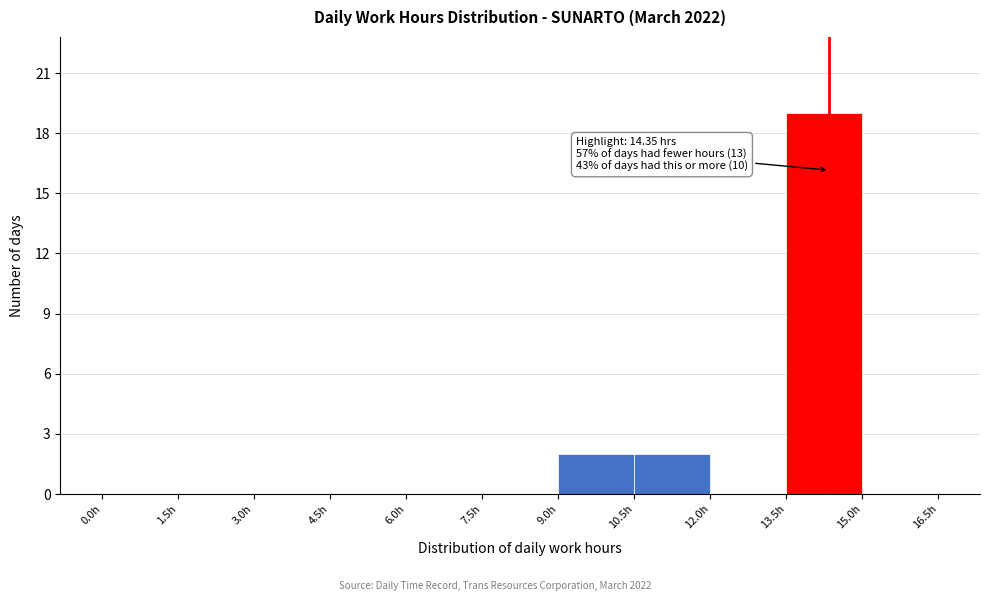

Over which range of the x-axis is the bar tallest?

13.5 to 15.0